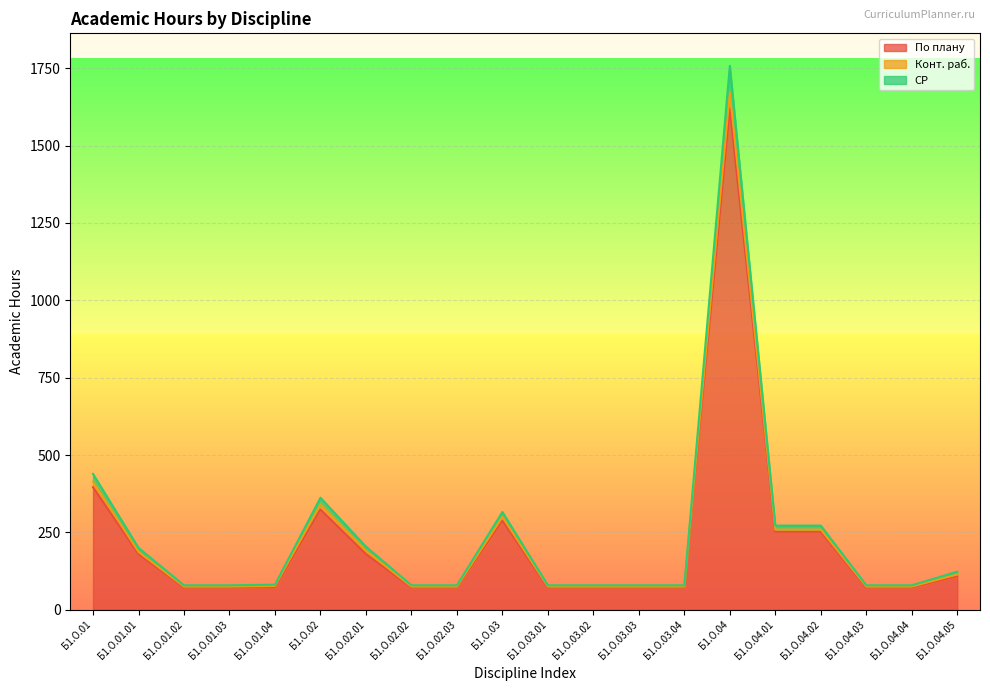

At which category is the sum across all series the highest?

Б1.О.04